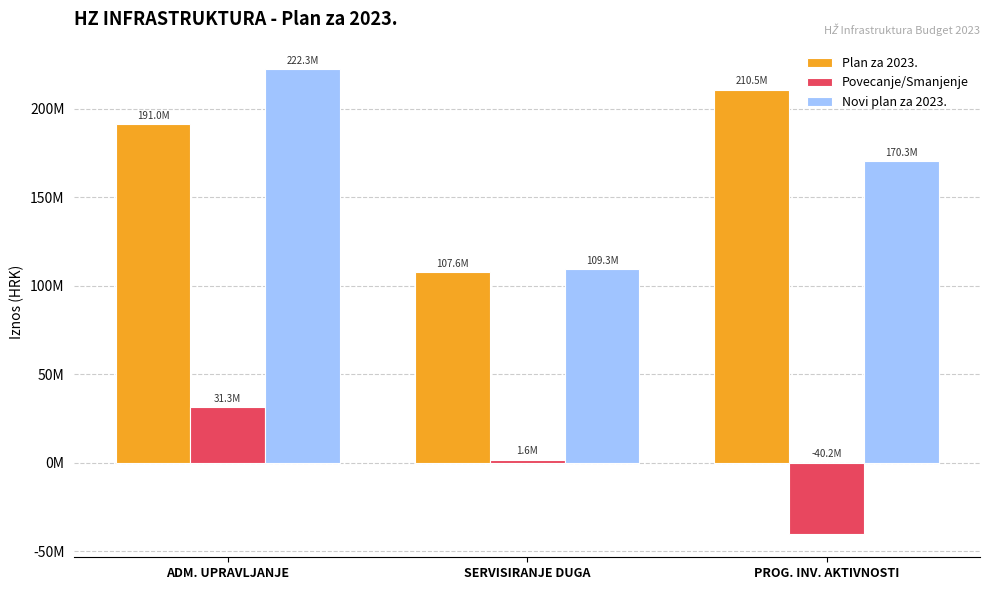

Are the bars horizontal?

No